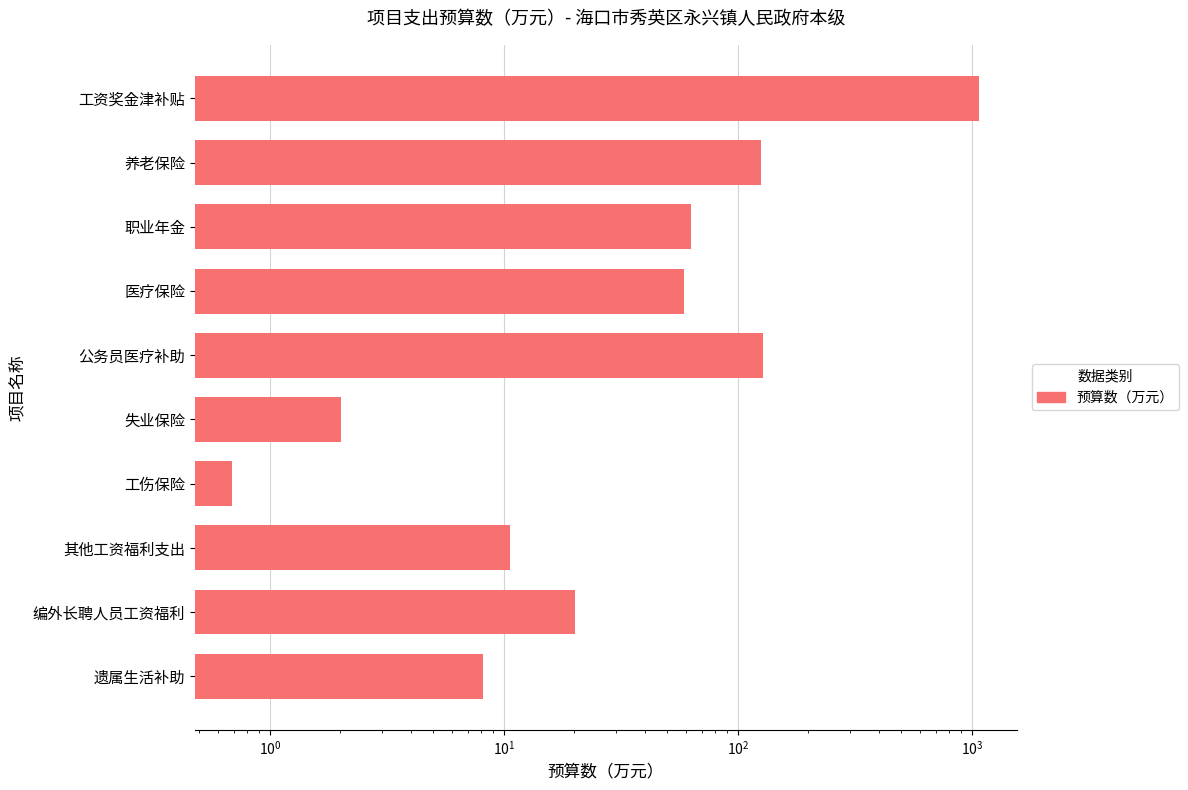

Reading left to right, list all the values displayed in this chart.

1074.8	125.6	62.8	58.5	128.6	2.0	0.7	10.7	20.2	8.2